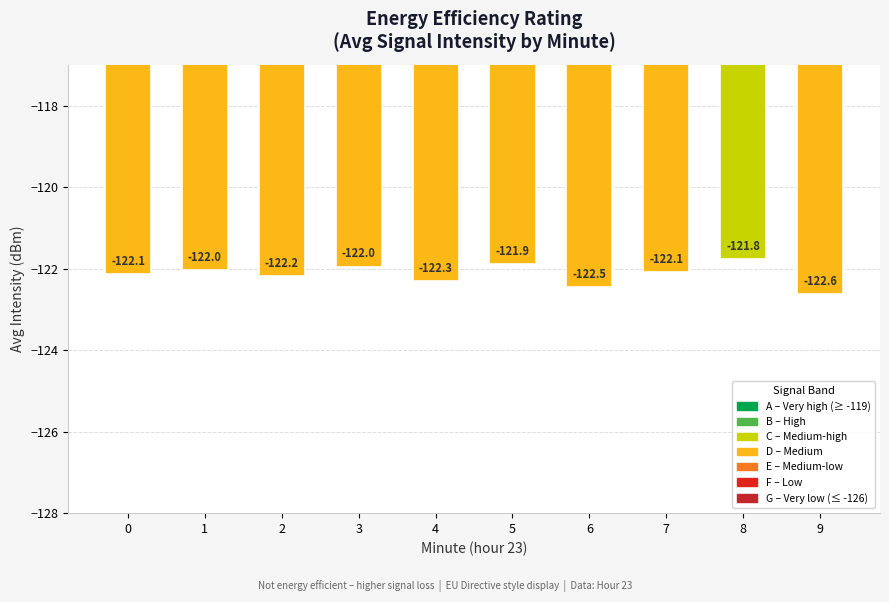

What is the smallest value displayed?

-122.6